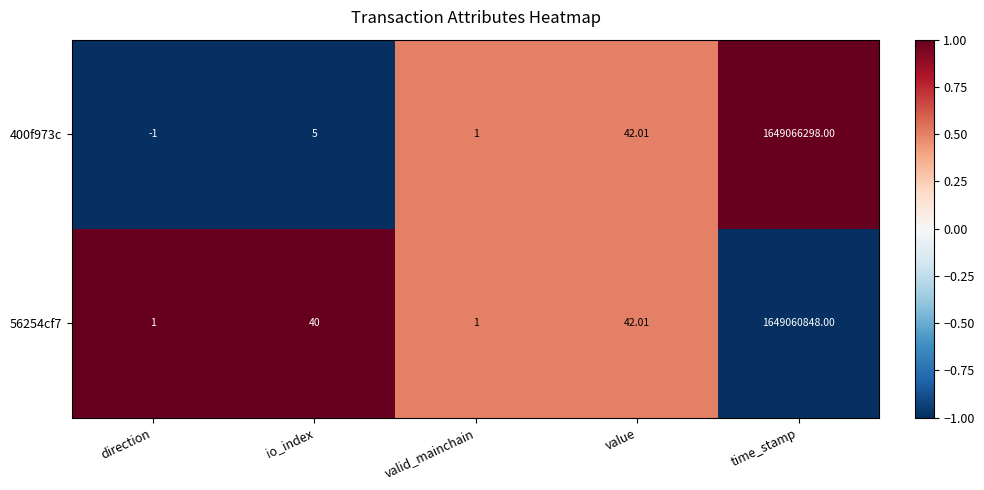

What is the greatest value displayed?

1649066298.0